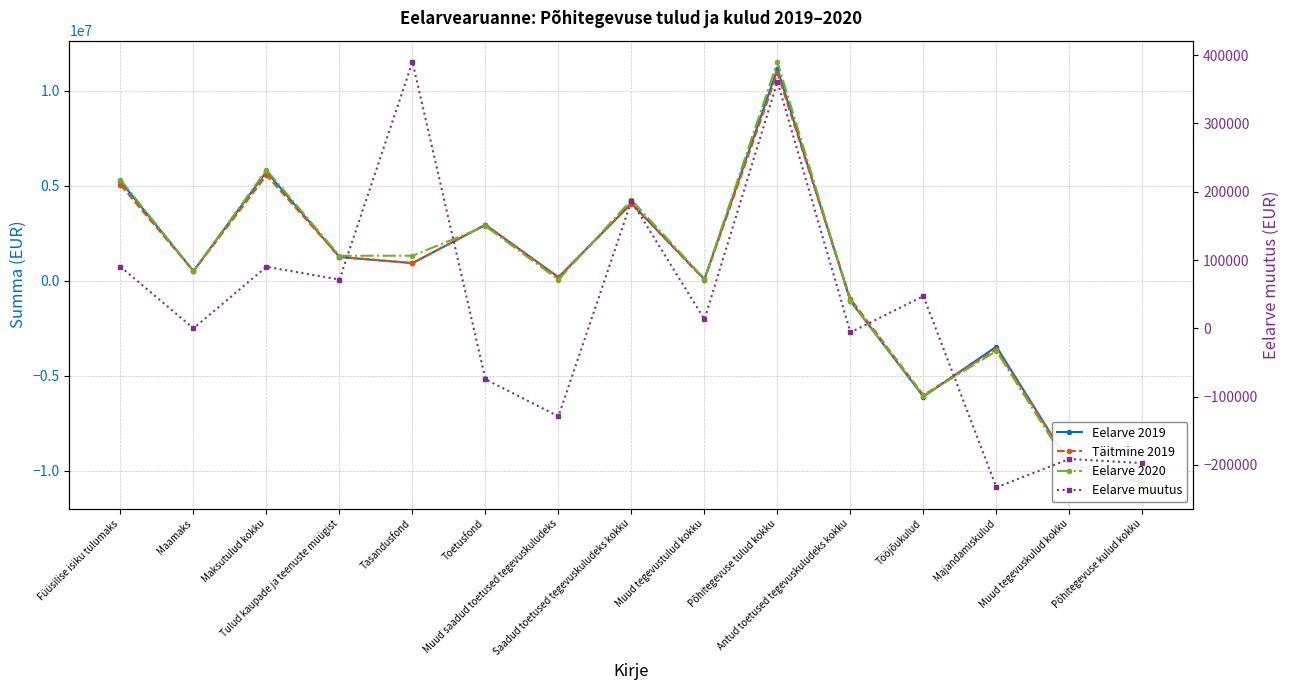

After their last crossing, which series has the higher values: Eelarve 2019 or Täitmine 2019?

Täitmine 2019